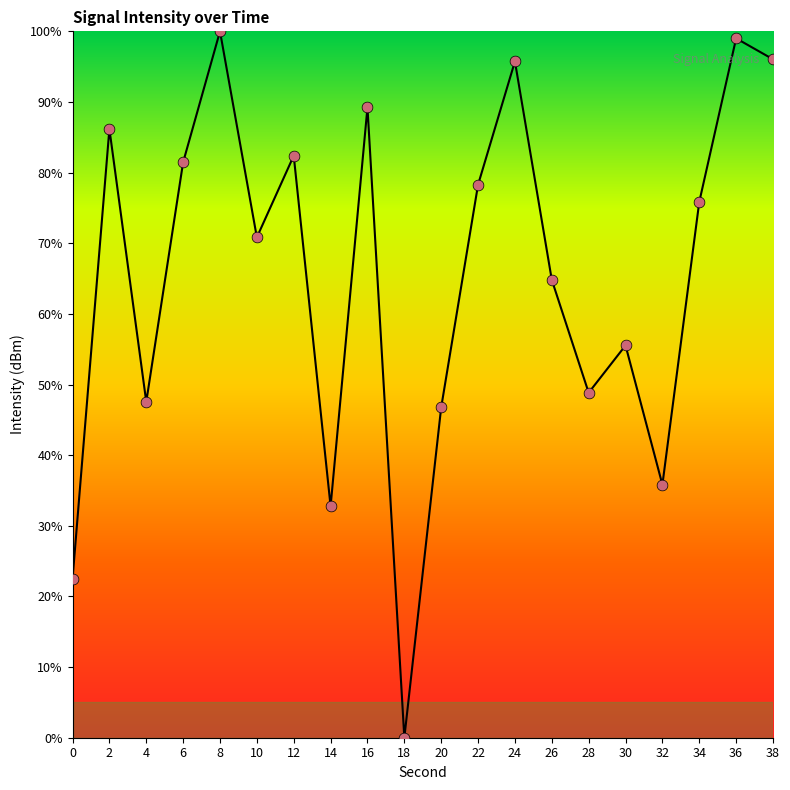

What is the change in value from 0 to 34?

+53.4